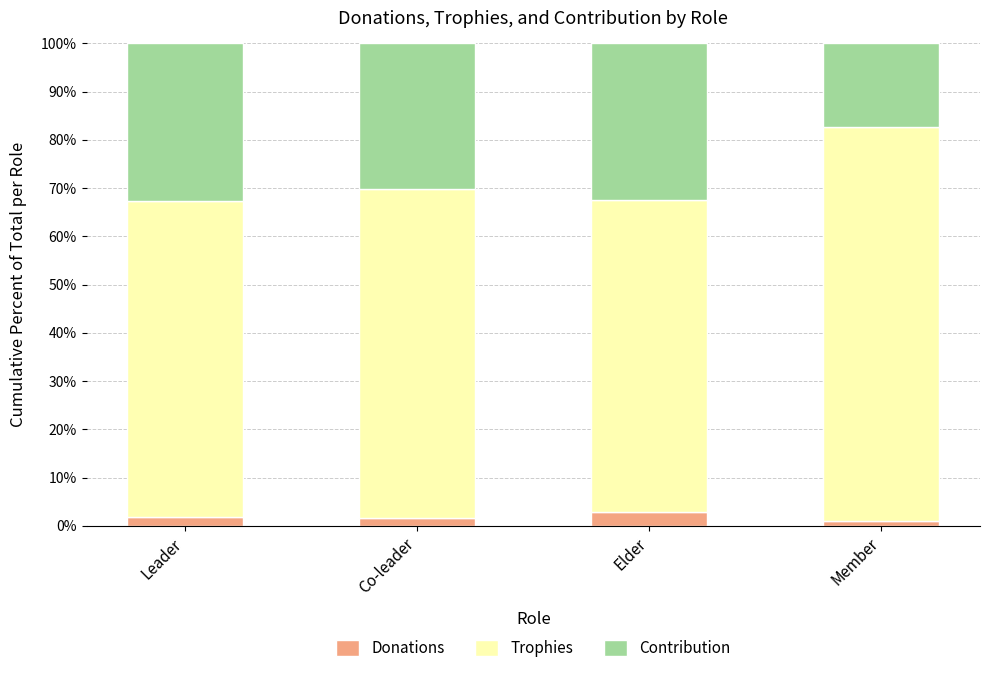

What is the highest value of the Donations series?

2.8